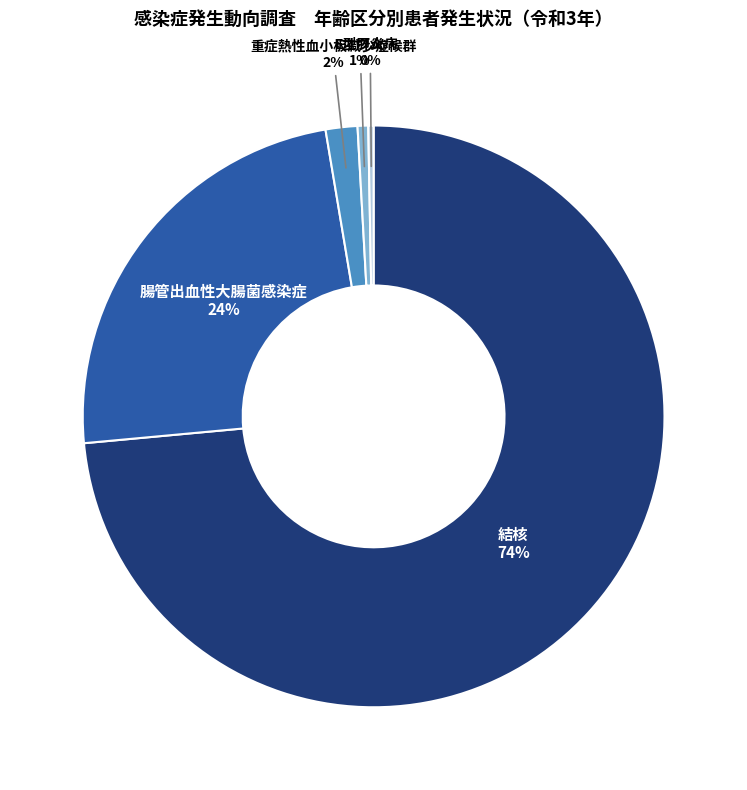

Does any single category account for the majority?

Yes